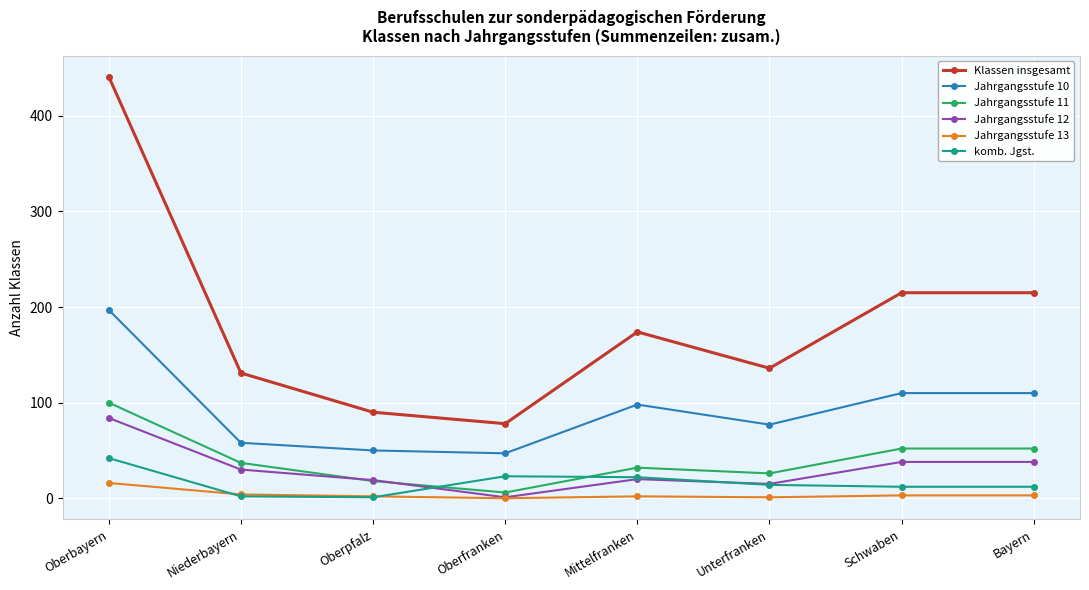

Which series has the largest range (max minus min)?

Klassen insgesamt